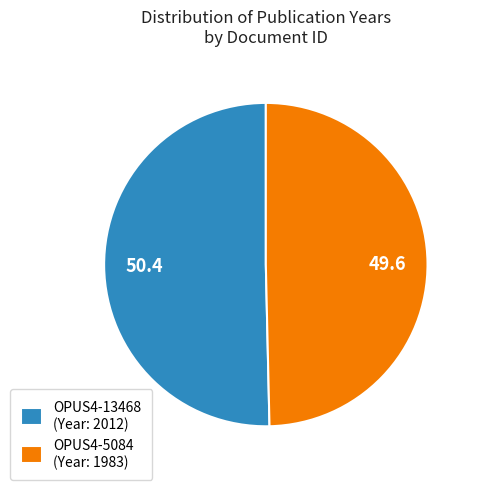

Count the number of slices in the pie.

2